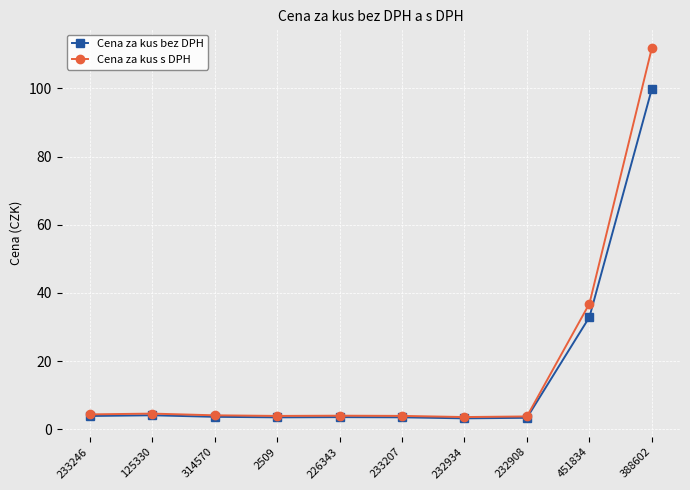

At which category is the sum across all series the highest?

388602